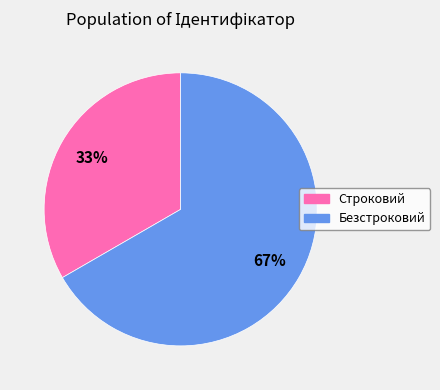

To the nearest percent, what is the combined percentage of Безстроковий and Строковий?

100%